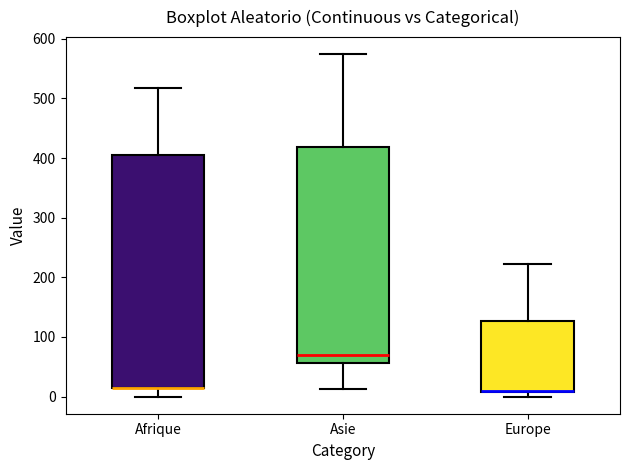

Which box is the tallest, from its lower edge to its upper edge?

Afrique